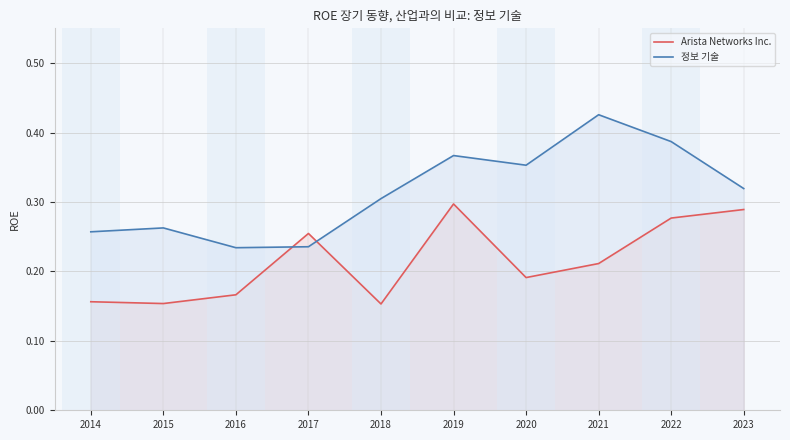

Reading left to right, transcribe all the data shown in this chart.

Arista Networks Inc.: 2014=0.2	2015=0.2	2016=0.2	2017=0.3	2018=0.2	2019=0.3	2020=0.2	2021=0.2	2022=0.3	2023=0.3
정보 기술: 2014=0.3	2015=0.3	2016=0.2	2017=0.2	2018=0.3	2019=0.4	2020=0.4	2021=0.4	2022=0.4	2023=0.3